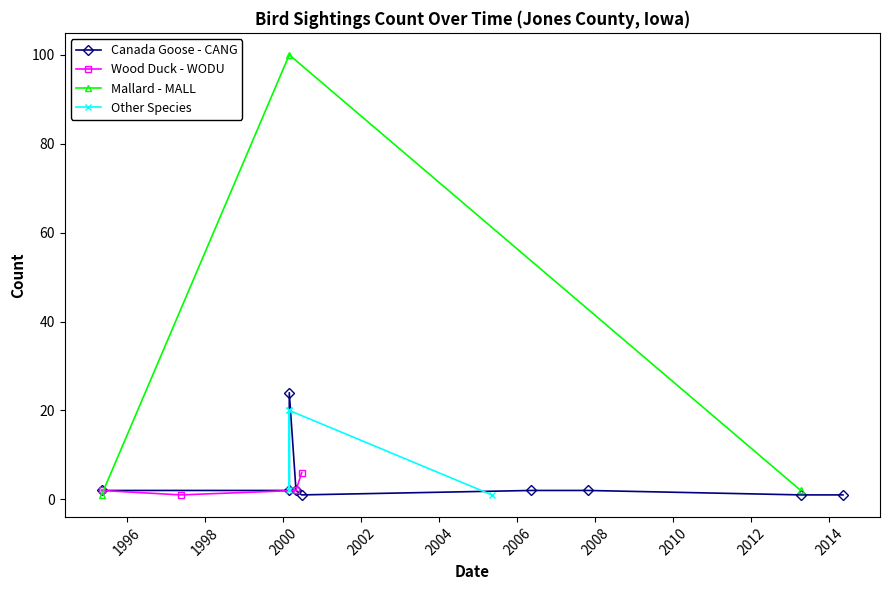

What is the maximum value for Wood Duck - WODU?

6